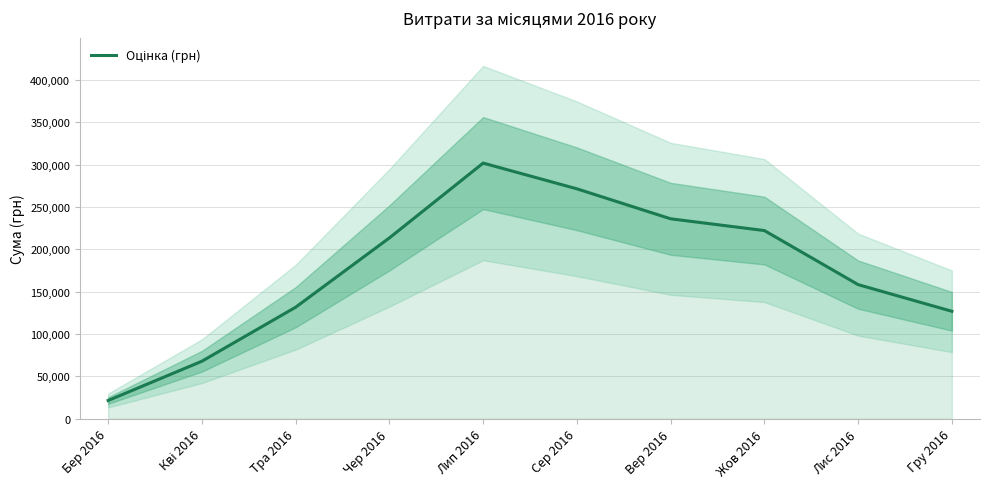

What is the change in value from Лис 2016 to Гру 2016?

-31478.9